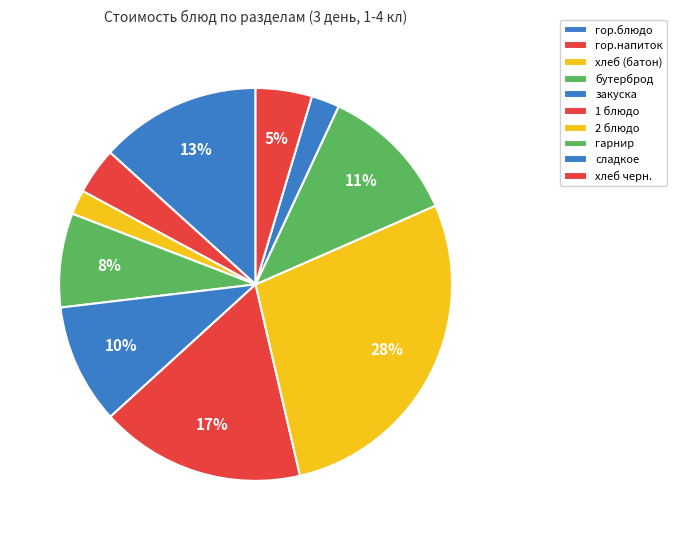

The хлеб черн. slice represents 5% of the pie. True or false?

True